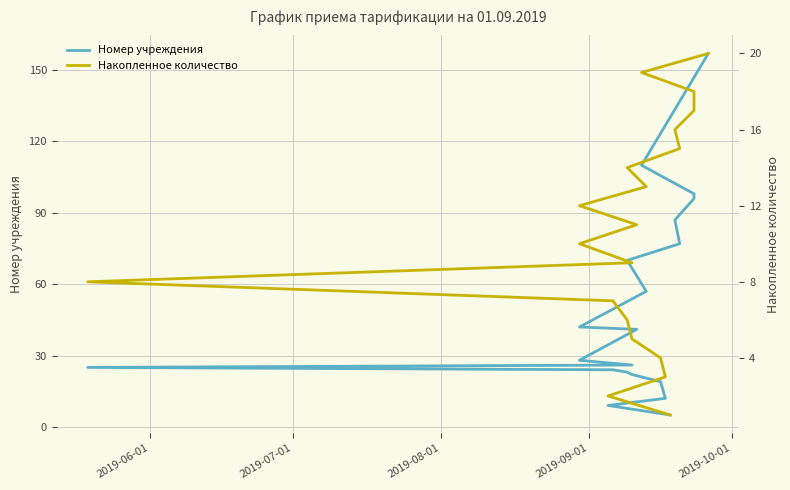

What position from the left is 2019-06-01?

1